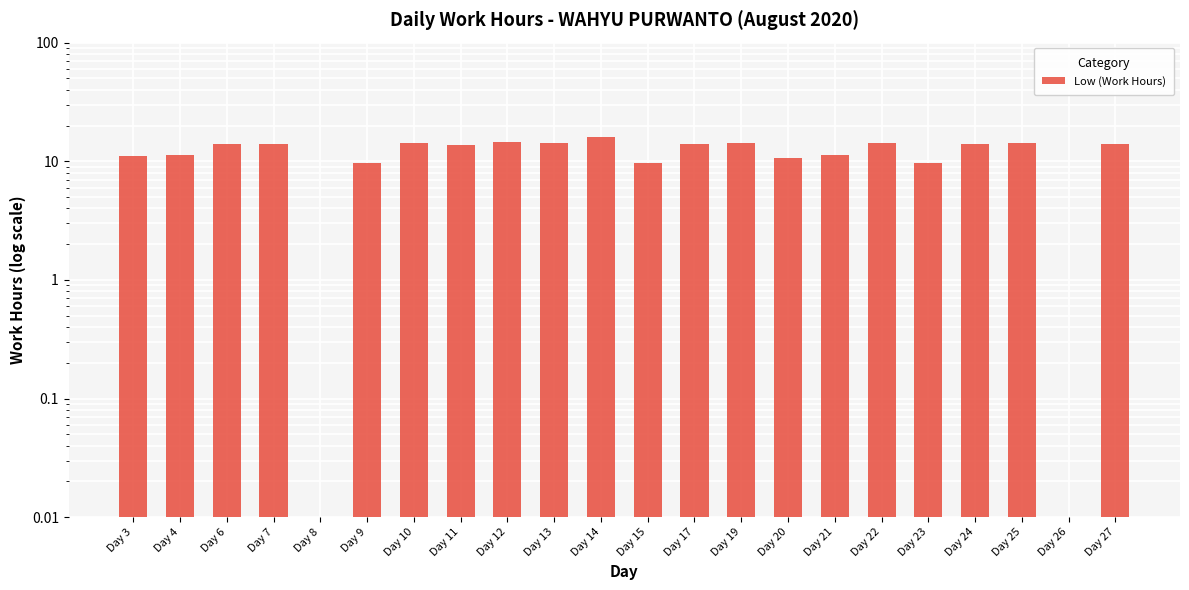

Does the chart contain any negative values?

No